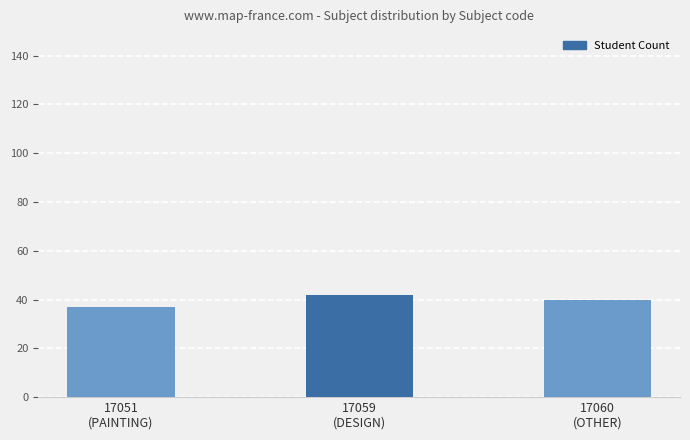

How many values are below 40?

1